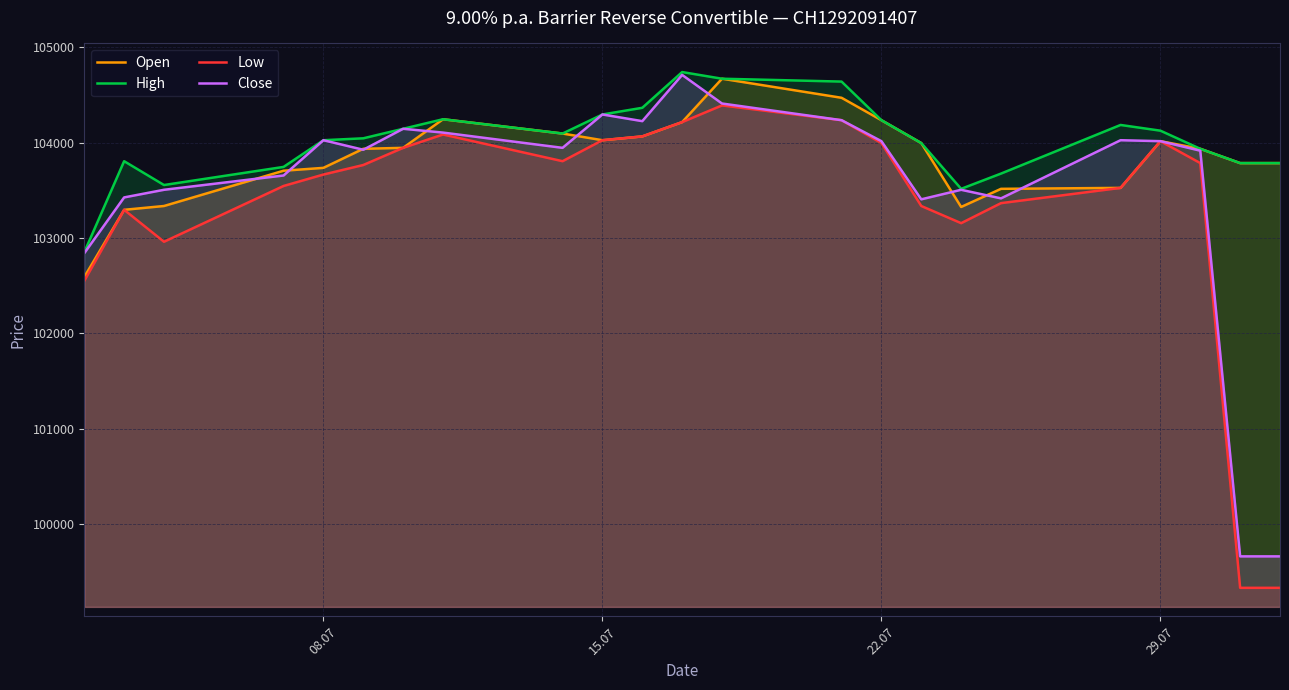

What is the difference between the highest and lowest values at 22.07?

240